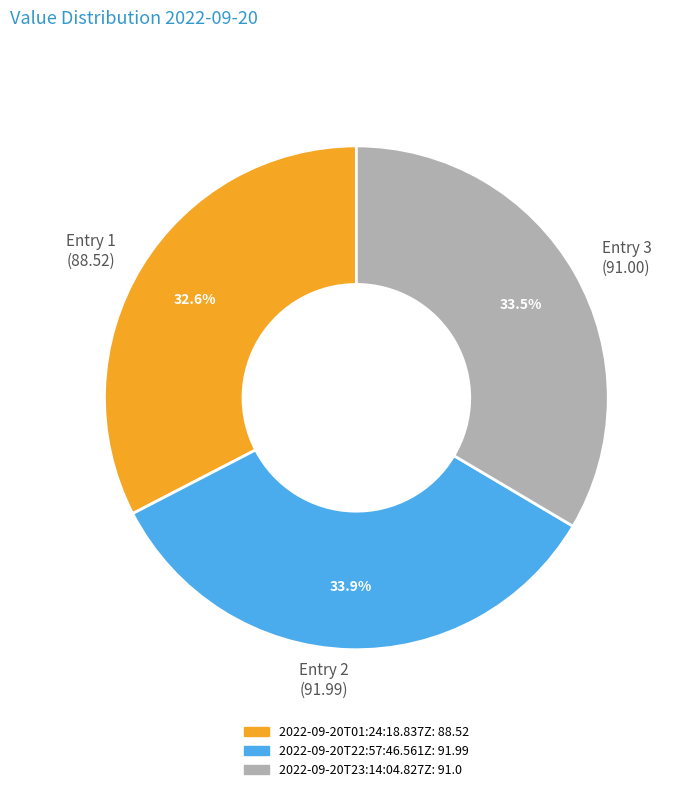

What is the smallest slice in the pie chart?

Entry 1 (88.52)